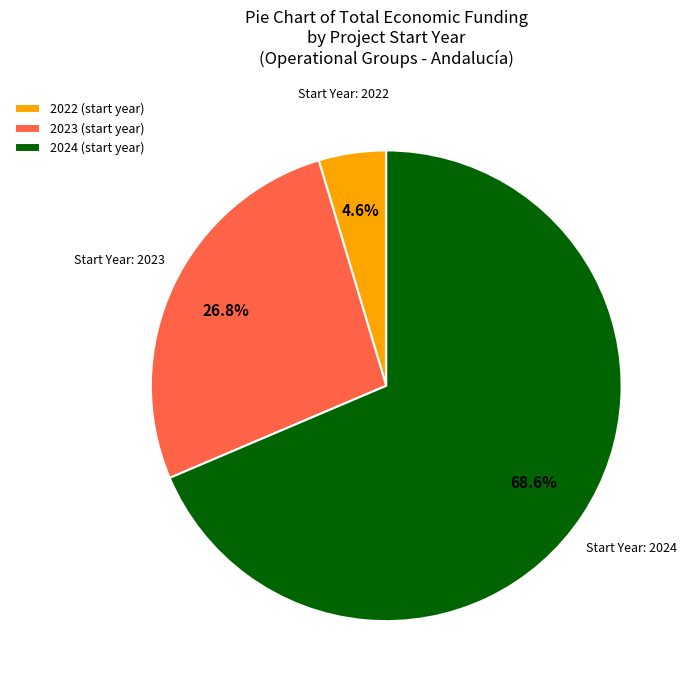

What is the largest slice in the pie chart?

2024 (start year)